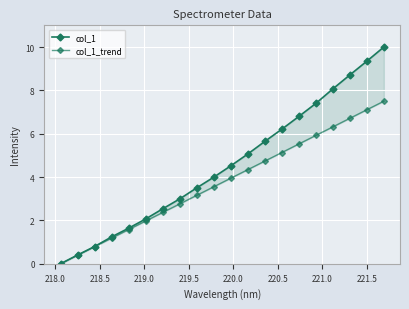

True or false: col_1_trend and col_1 intersect in this chart.

False